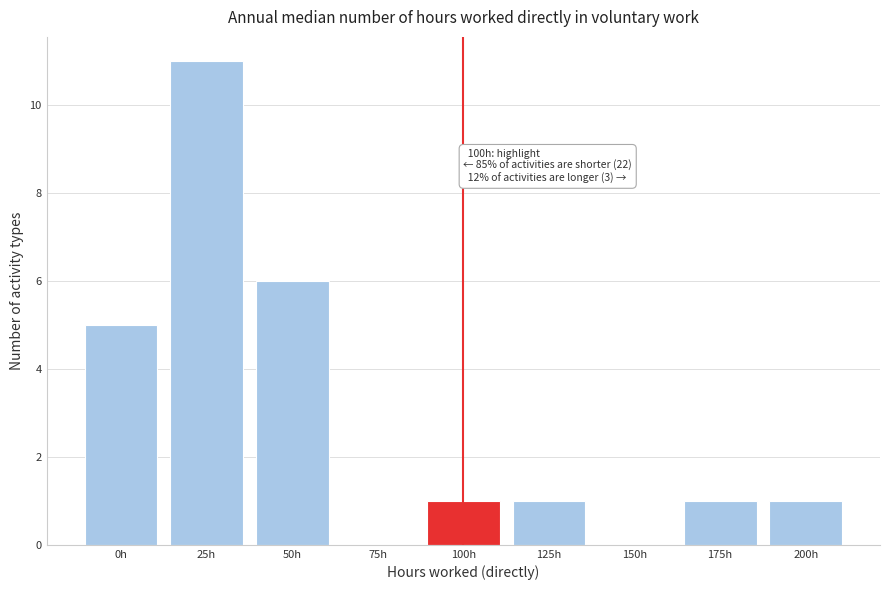

Reading left to right, list all the values displayed in this chart.

0h=5	25h=11	50h=6	75h=0	100h=1	125h=1	150h=0	175h=1	200h=1